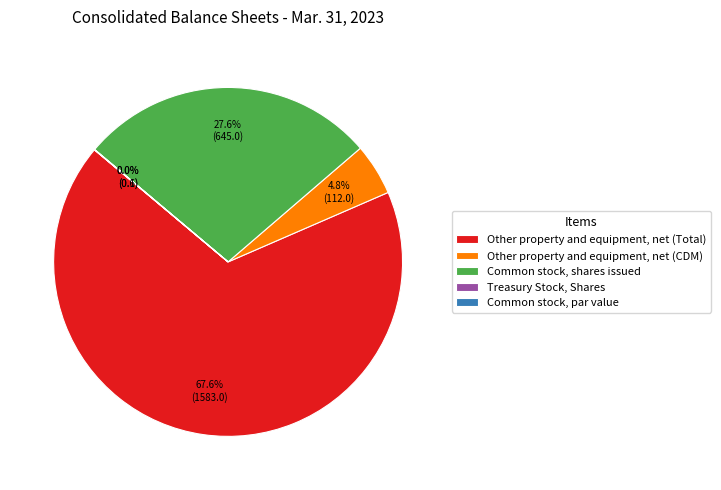

Which category has the biggest portion of the pie?

Other property and equipment, net (Total)